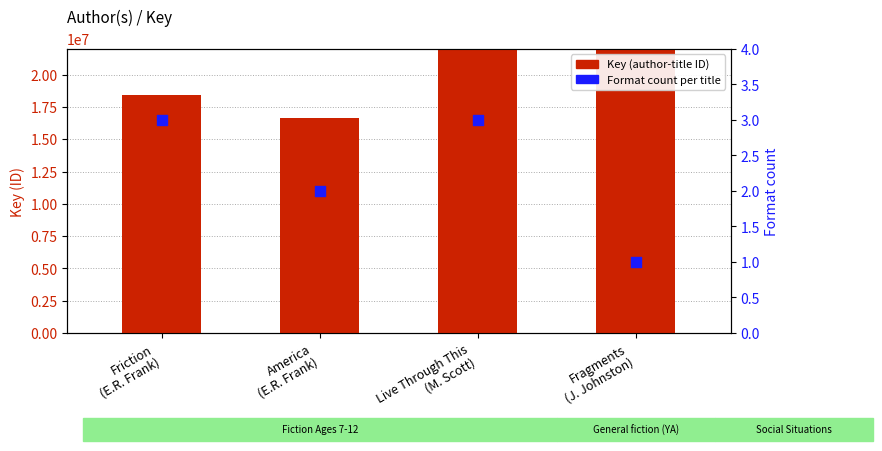

At how many categories does at least one series exceed 44074380?

1